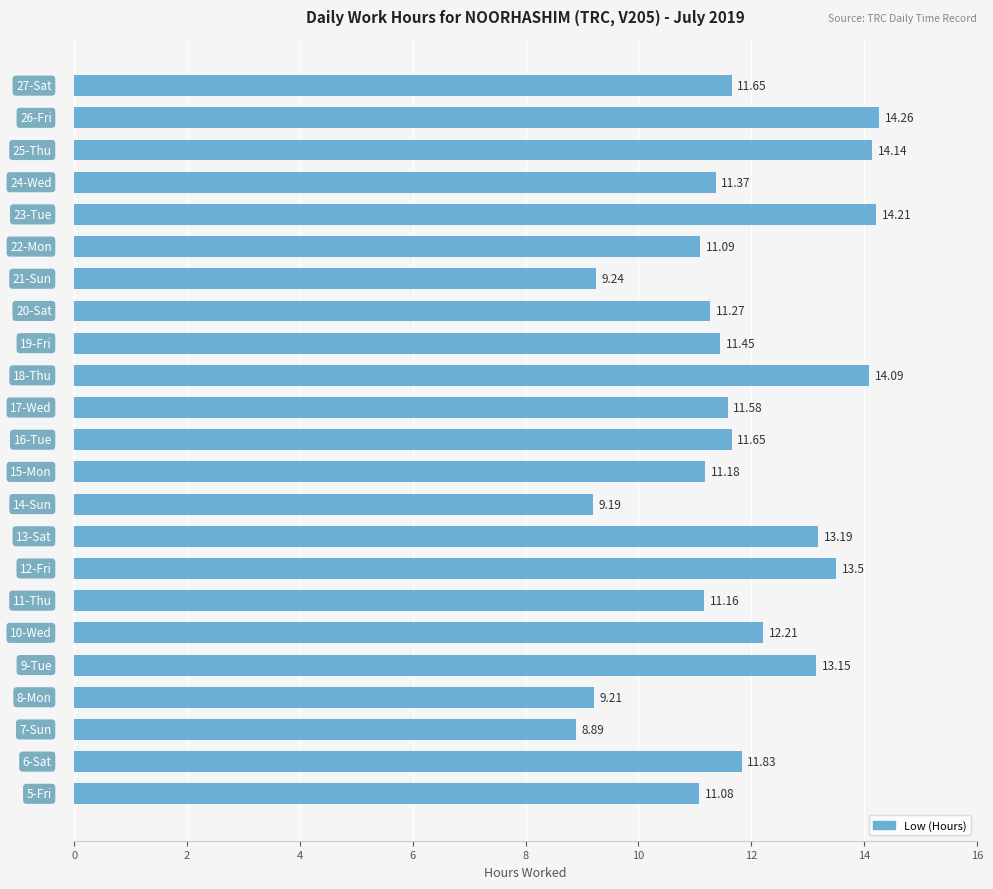

What is the difference between the maximum and minimum values?

5.4